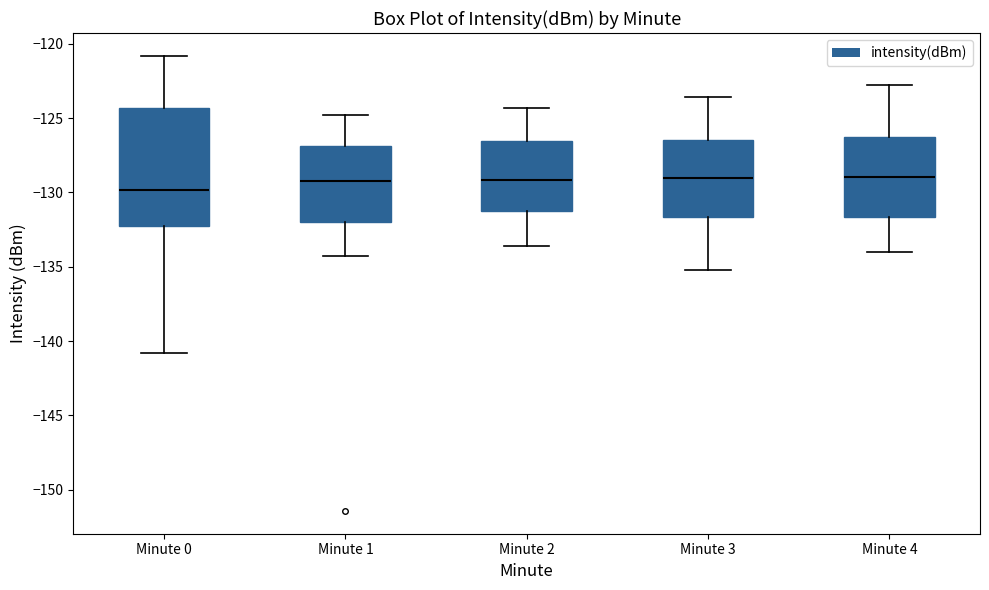

Reading left to right, transcribe this box plot: for each box, give where its median line is, the range the box spans, and where its two whiskers end, as read against the y-axis. The values are not printed on the chart, so give them approximately, as read against the axis.

Minute 0: median -130.0, box -132.5 to -124.5, whiskers -141.0 to -121.0
Minute 1: median -129.0, box -132.0 to -127.0, whiskers -134.5 to -125.0
Minute 2: median -129.0, box -131.0 to -126.5, whiskers -133.5 to -124.5
Minute 3: median -129.0, box -131.5 to -126.5, whiskers -135.0 to -123.5
Minute 4: median -129.0, box -131.5 to -126.5, whiskers -134.0 to -123.0